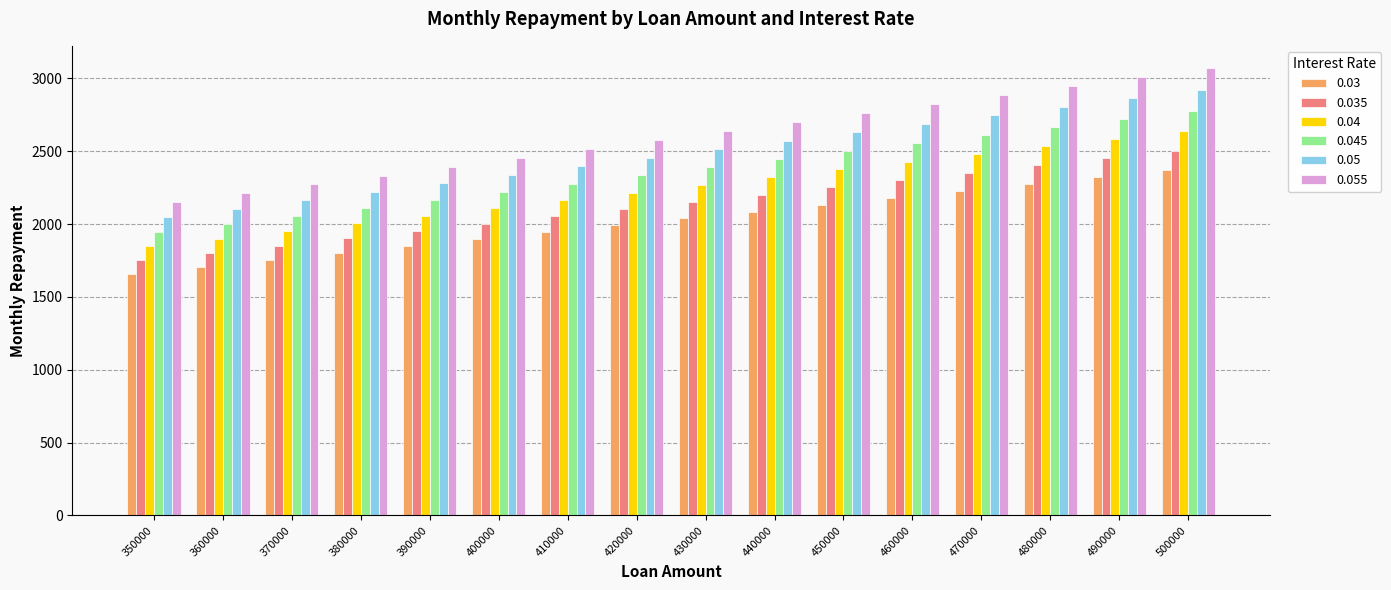

The 0.03 series shows 2635.3 at 350000. True or false?

False